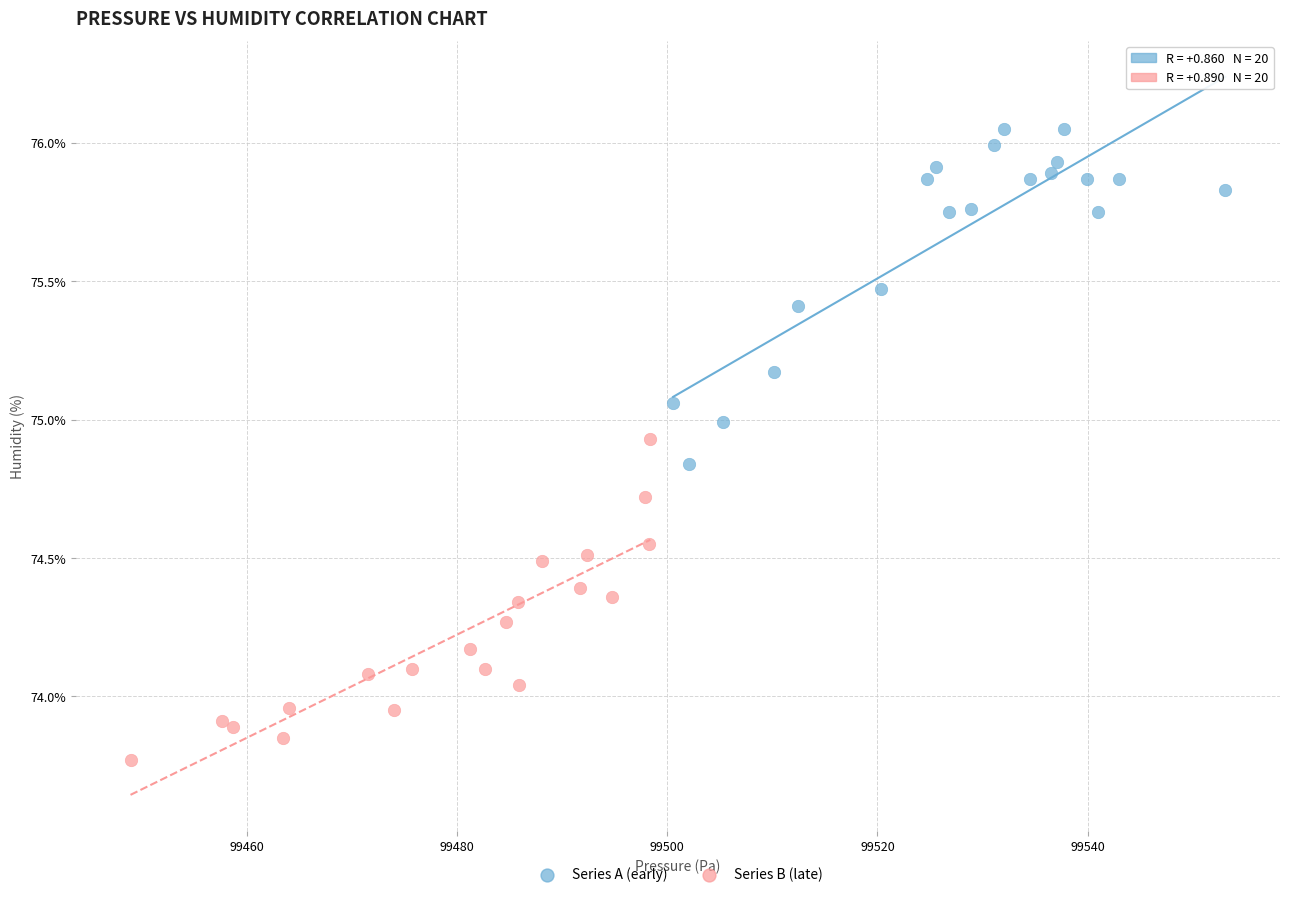

Which series reaches the minimum Y coordinate?

Series B (late)